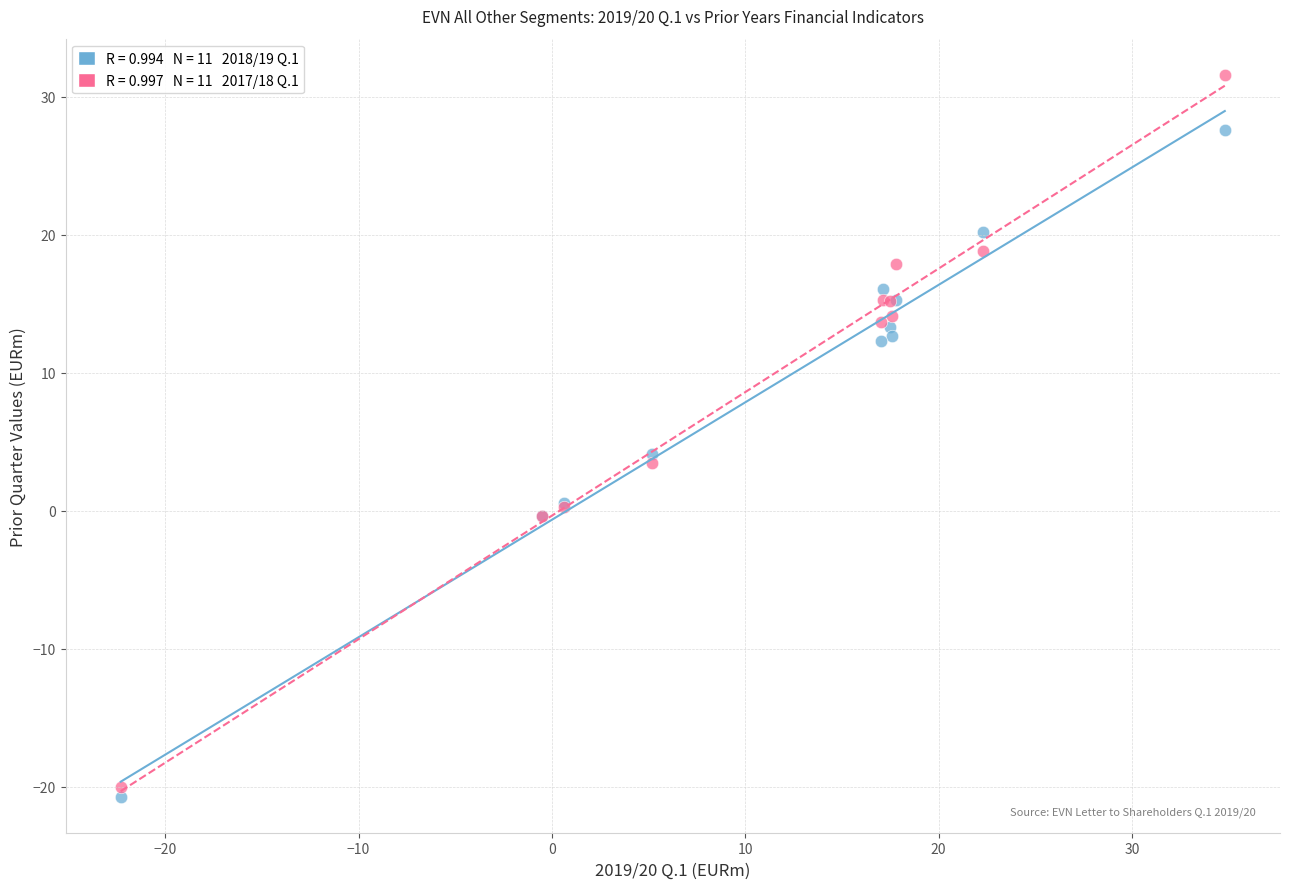

Across all series, what Y value is closest to 5?

4.1